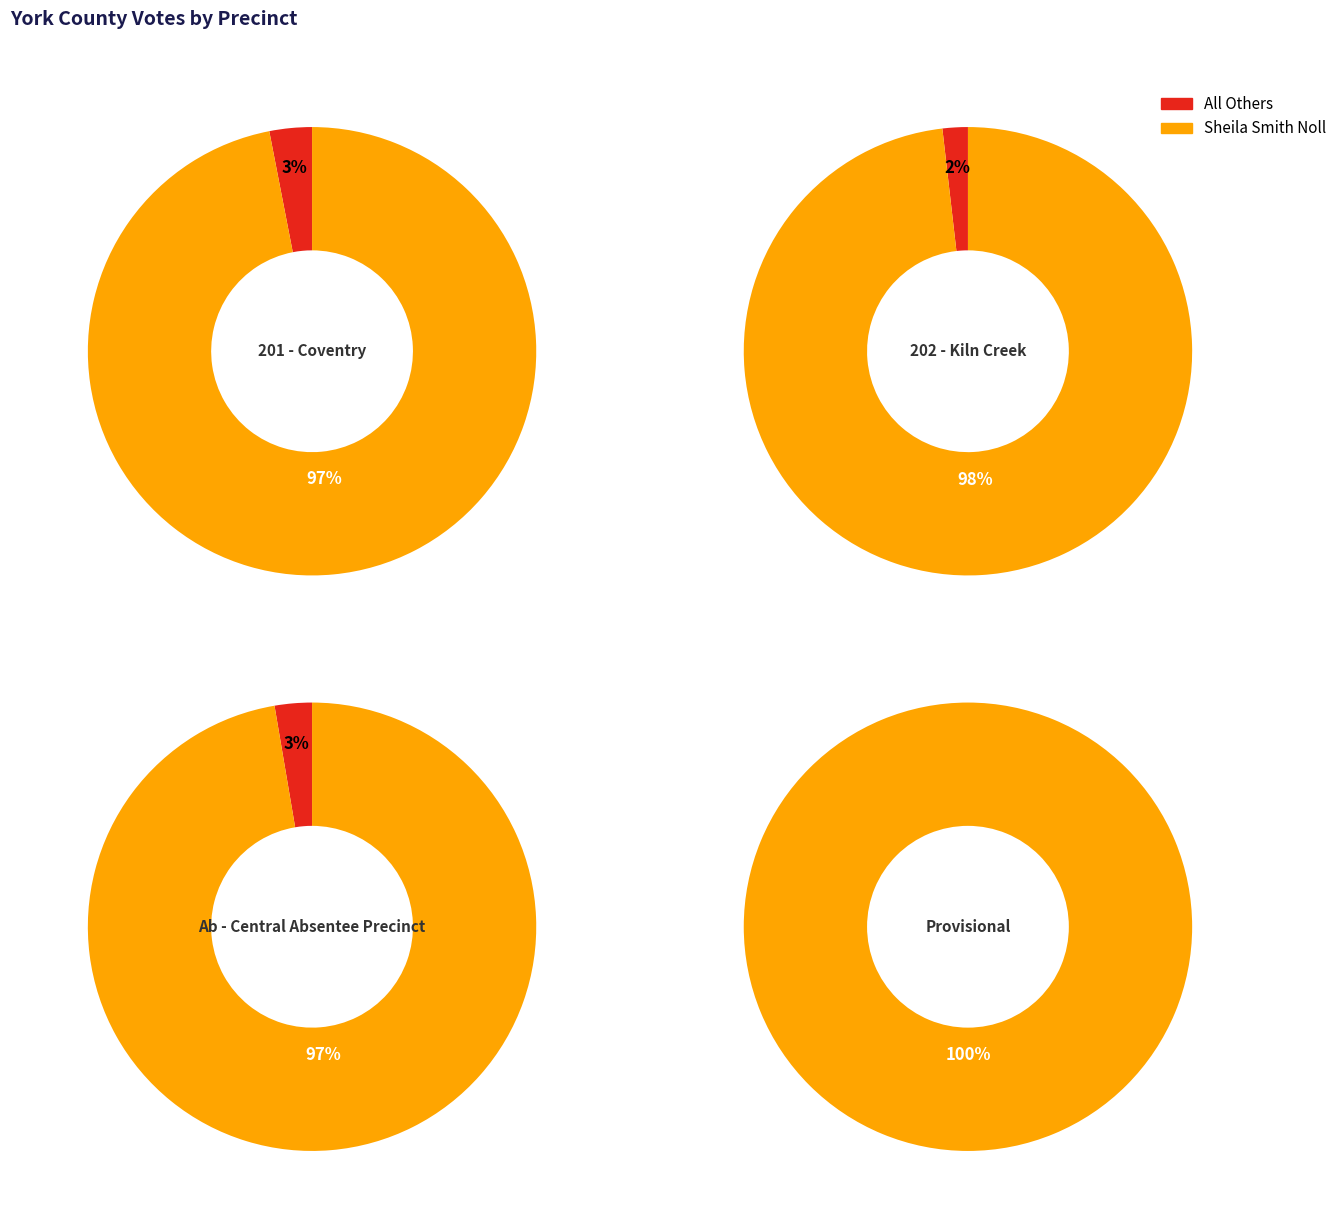

How many slices are in this pie chart?

4